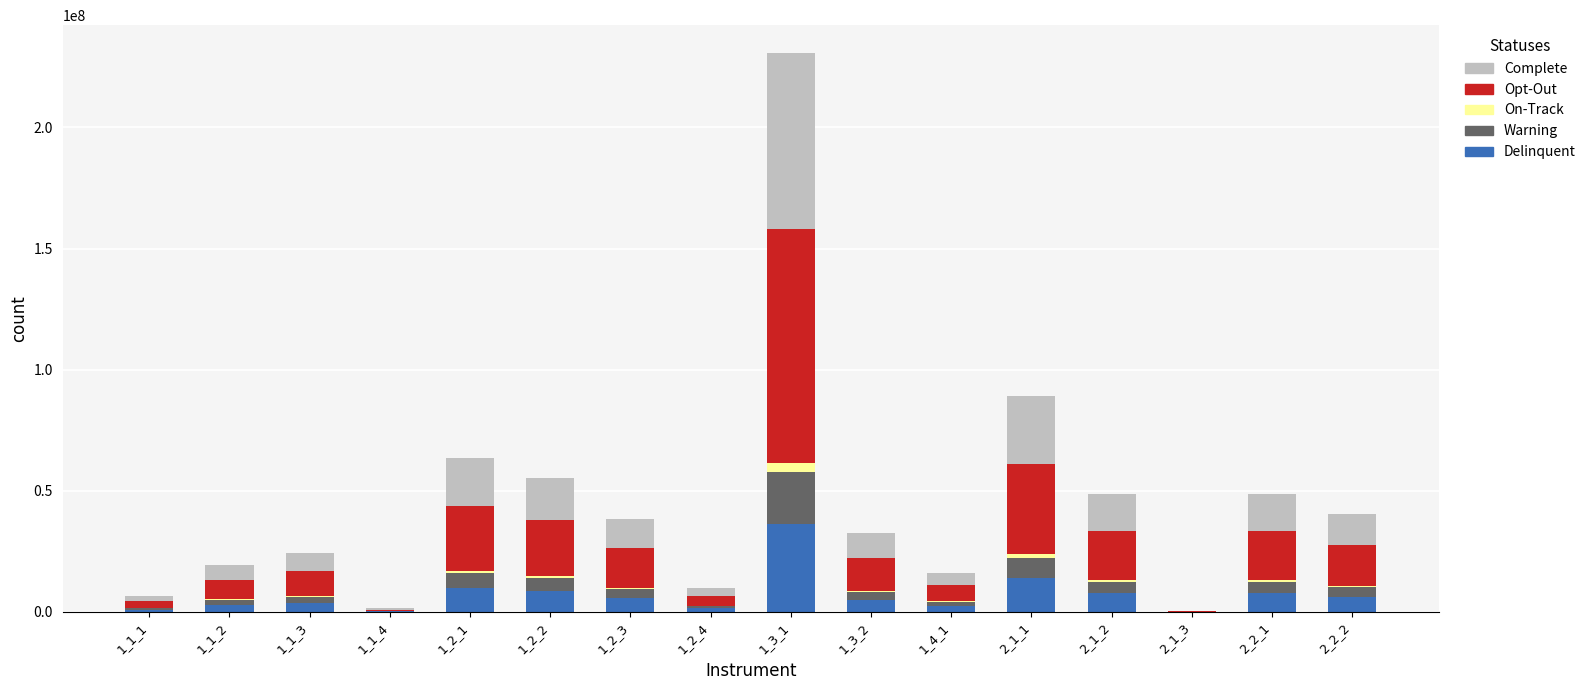

At which category is the sum across all series the highest?

1_3_1